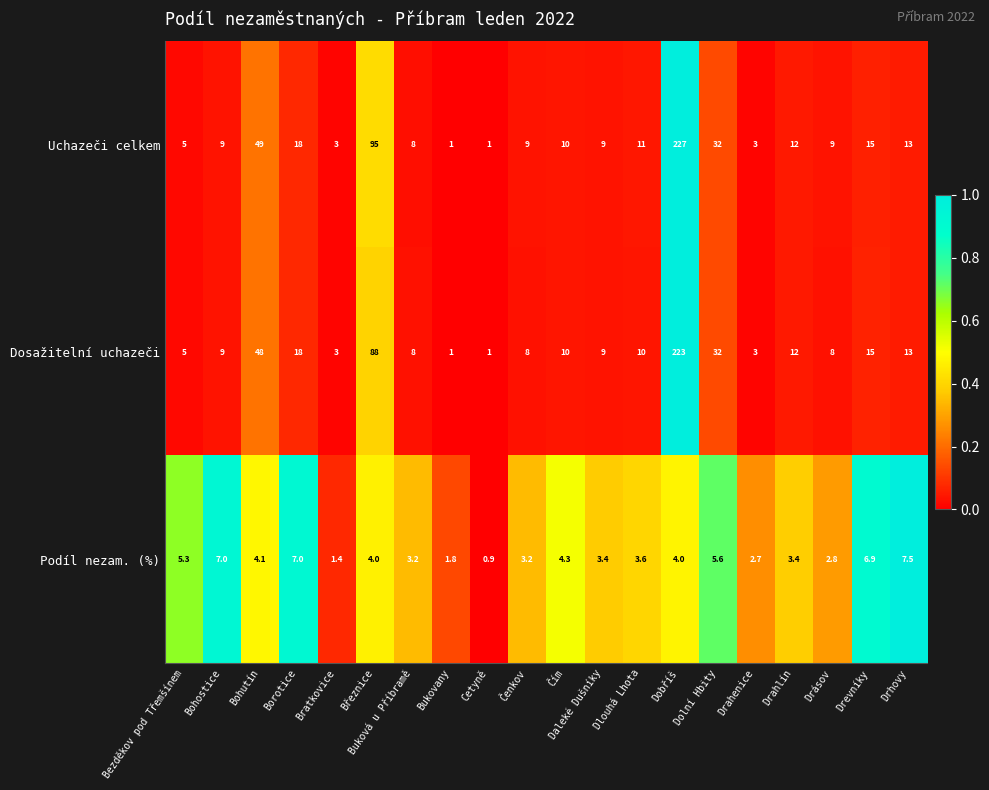

At which category does the chart reach its minimum across all series?

Cetyně